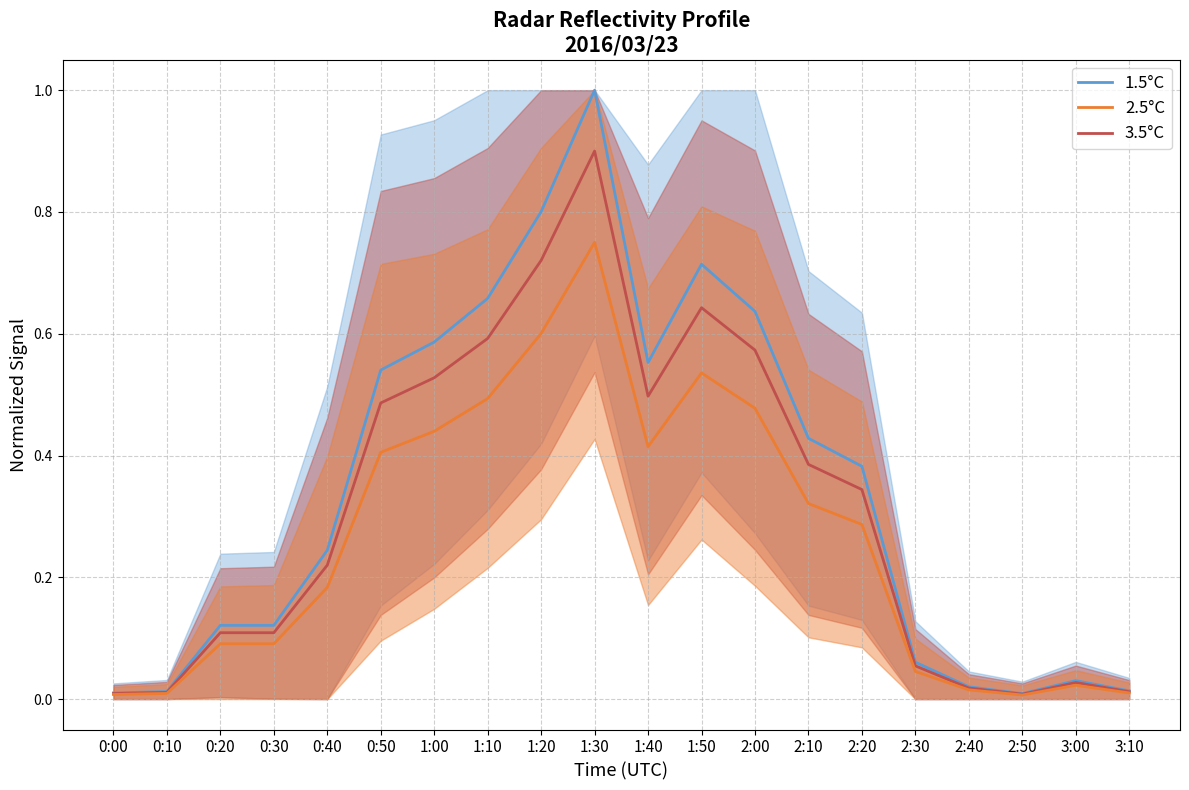

How many interior local peaks does the 1.5°C series have?

3